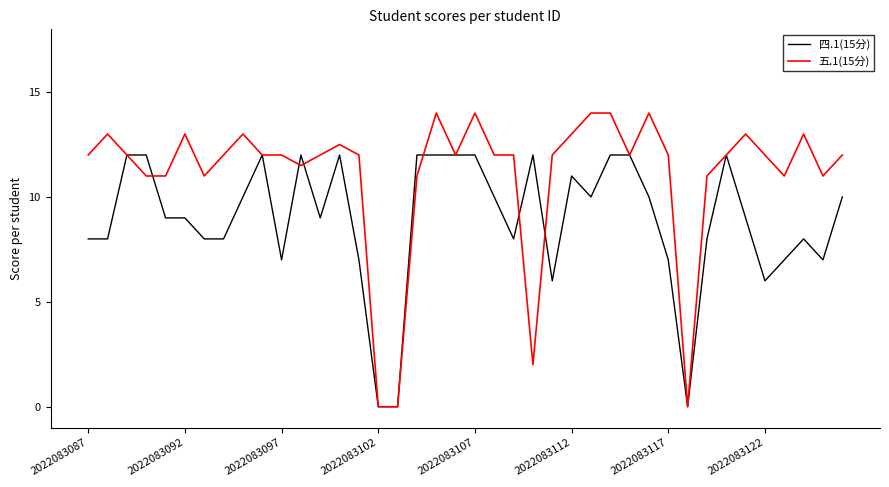

Which series ends up on top after the final intersection of 五.1(15分) and 四.1(15分)?

五.1(15分)